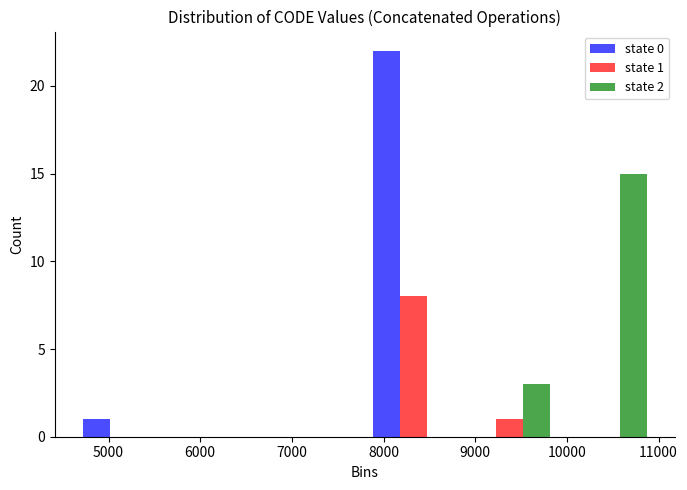

In the state 2 series, which range on the x-axis has the tallest bar?

9900 to 11000